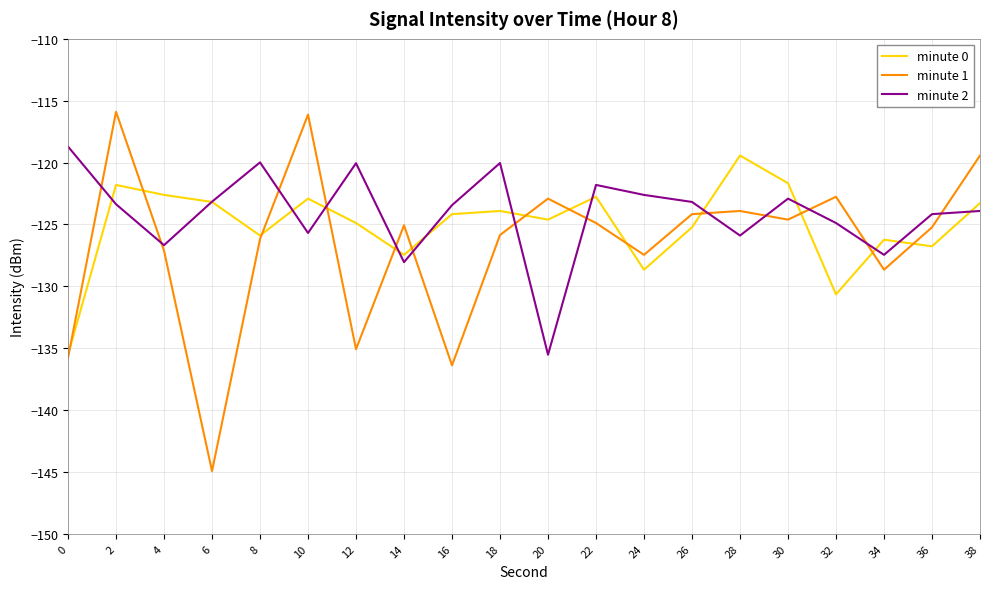

Which series has the widest spread of values?

minute 1